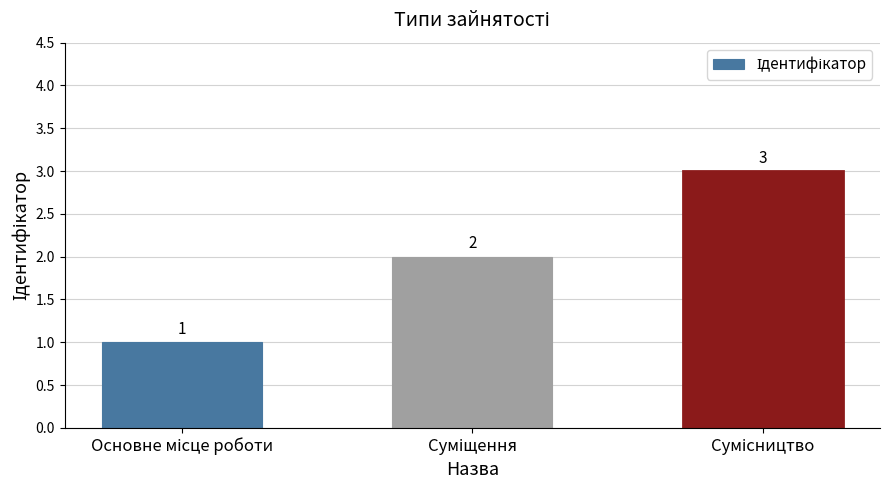

What is the value of the 2nd bar from the left?

2